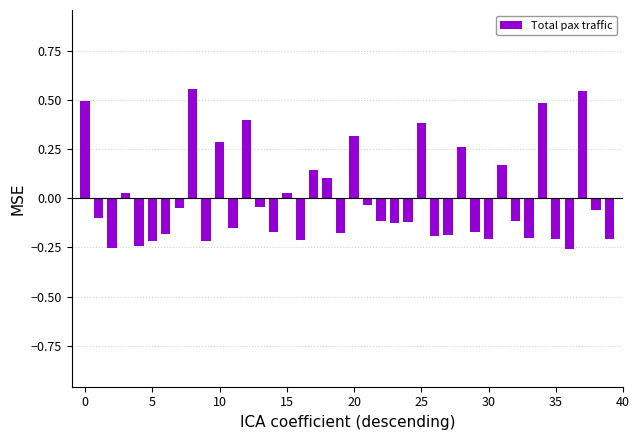

What is the difference between the maximum and minimum values?

0.8